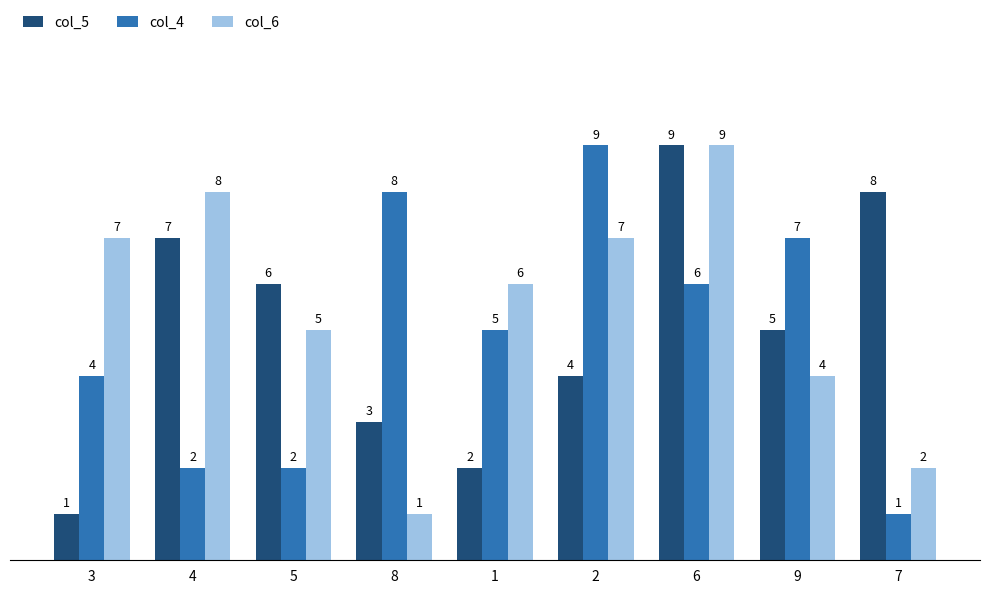

Count the number of data series in this chart.

3